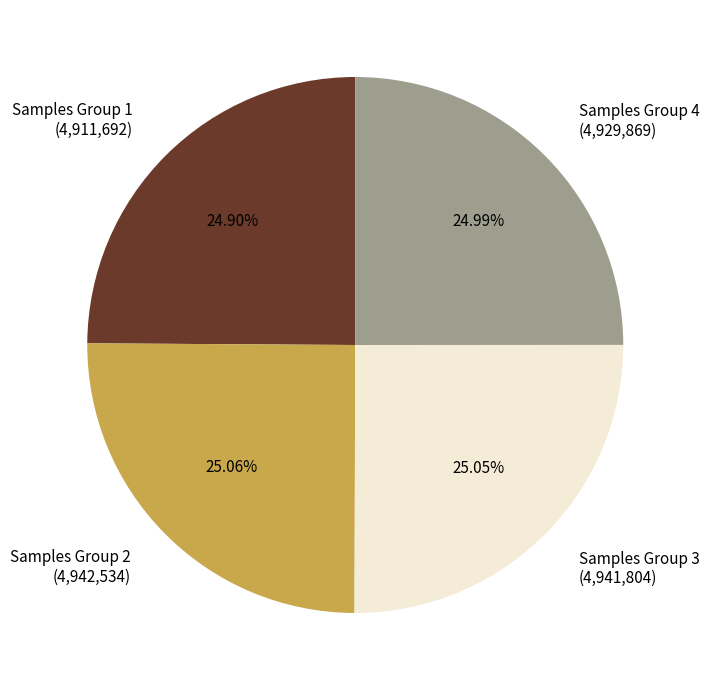

What is the ratio of the value at Samples Group 3 (4,941,804) to the value at Samples Group 4 (4,929,869)?

1.0